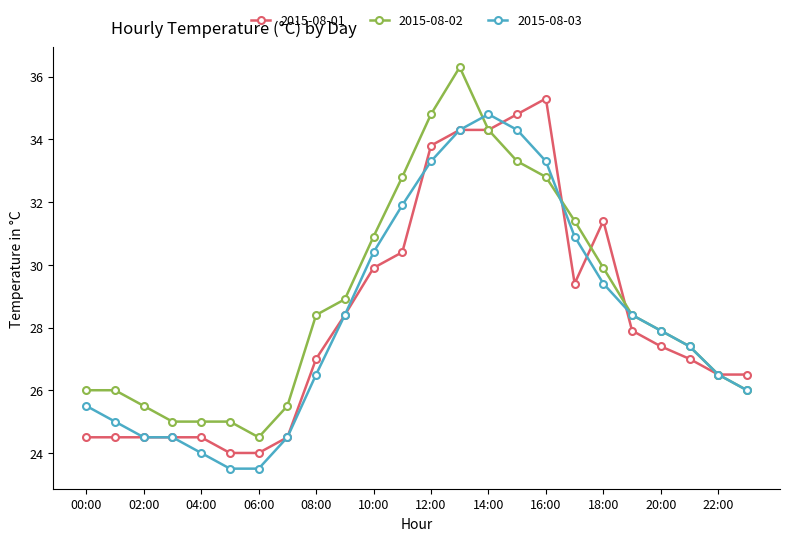

What is the greatest value displayed?

36.3